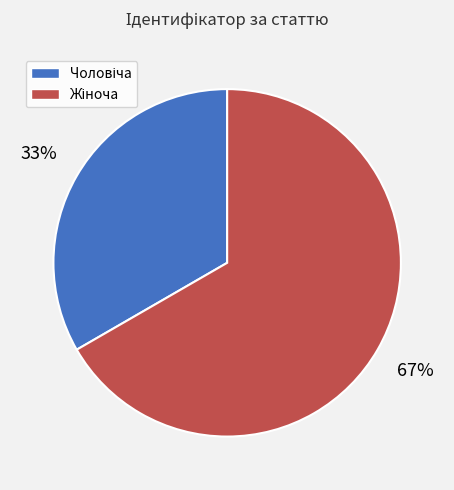

Count the number of slices in the pie.

2